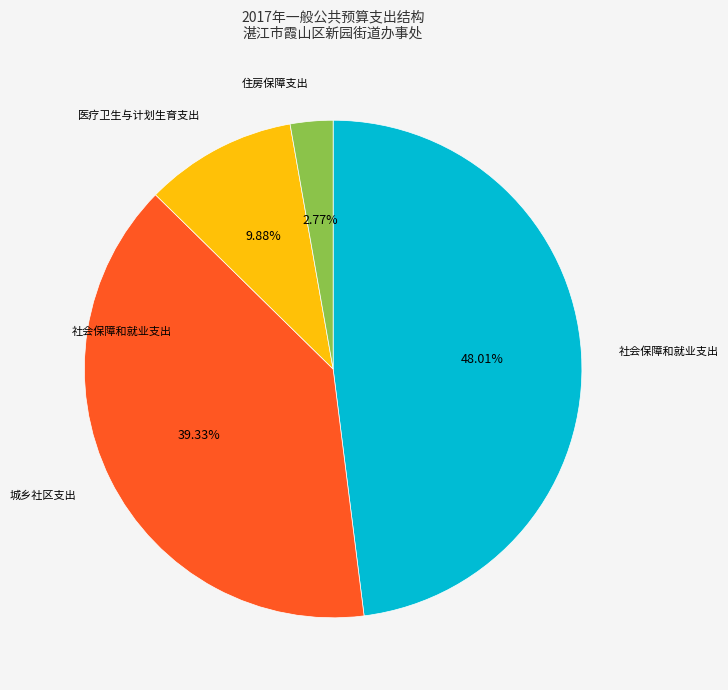

To the nearest percent, what is the difference between the 城乡社区支出 and 社会保障和就业支出 slice percentages?

9%